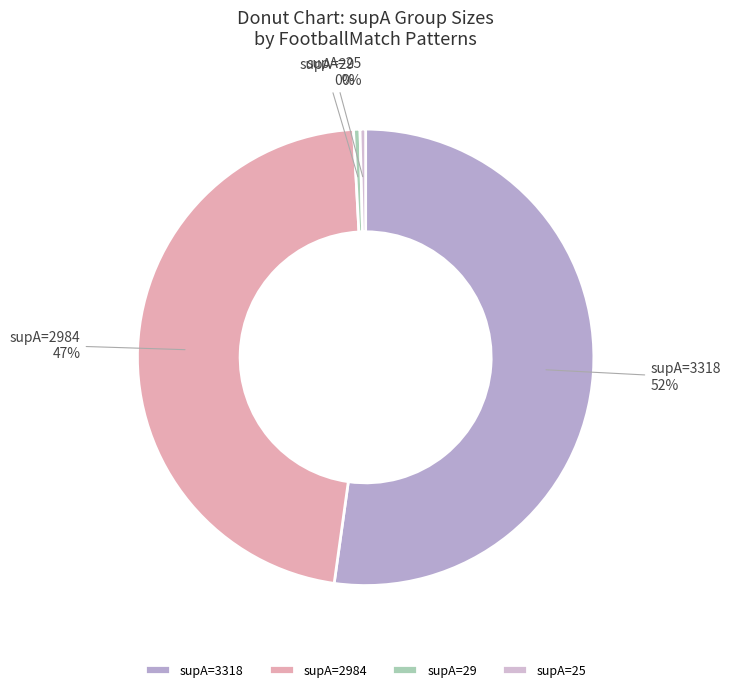

How many slices are in this pie chart?

4